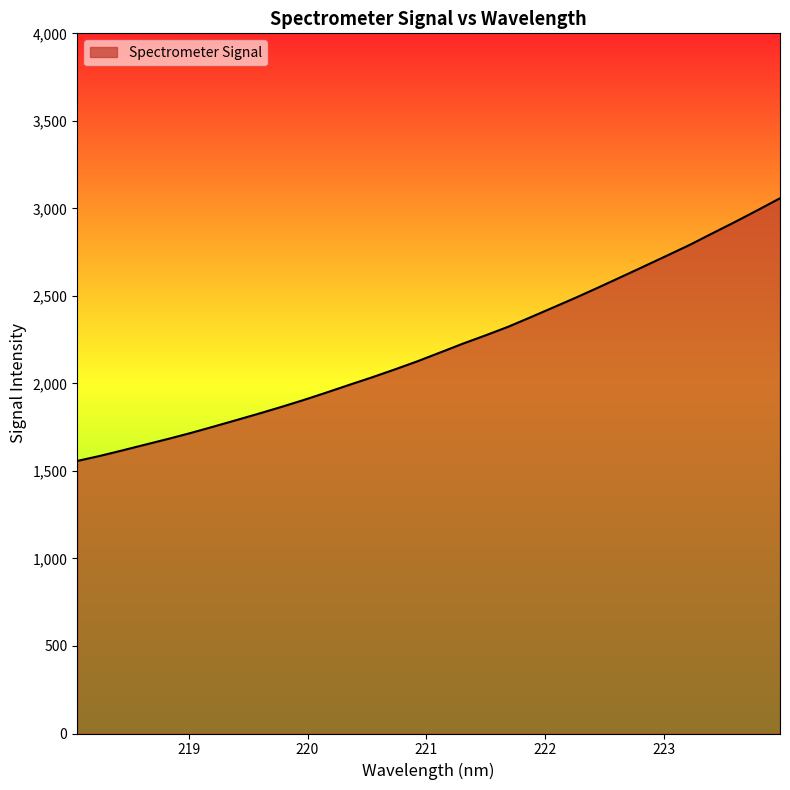

How many values are below 2176?

16